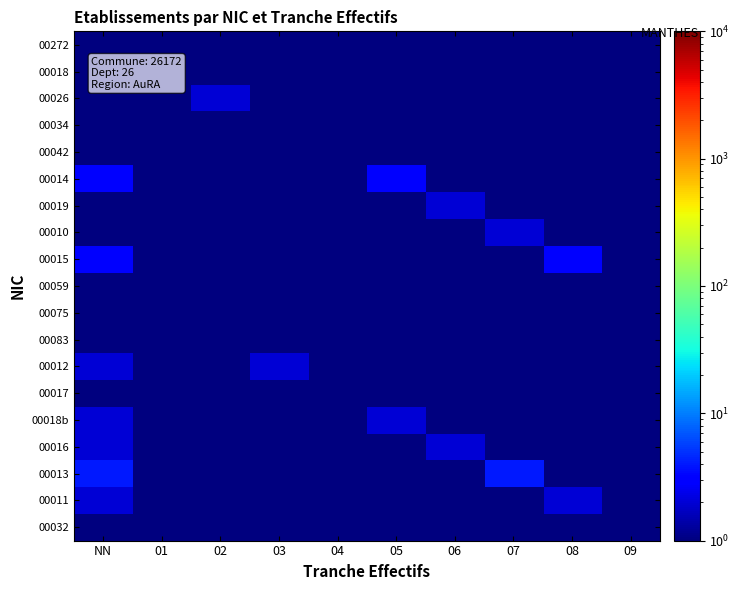

Which category has the highest value across all series?

NN